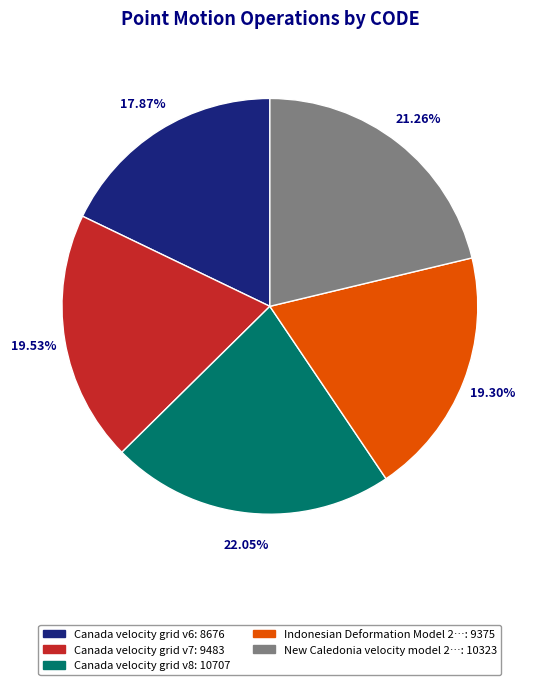

Is there any slice that represents more than half of the pie?

No